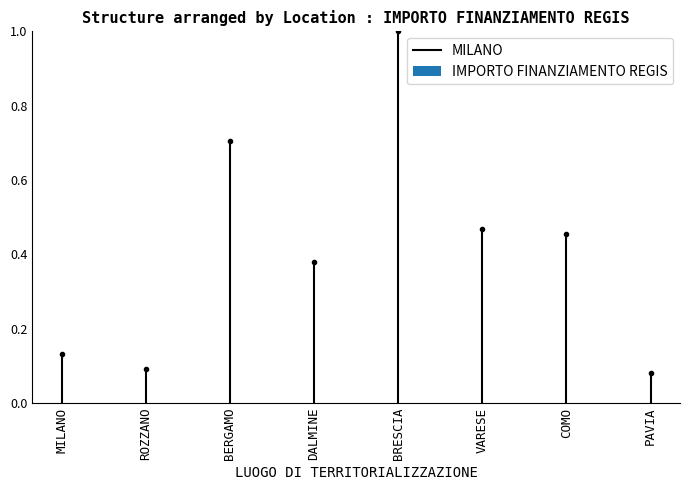

Are the bars grouped side by side (vs. stacked)?

No